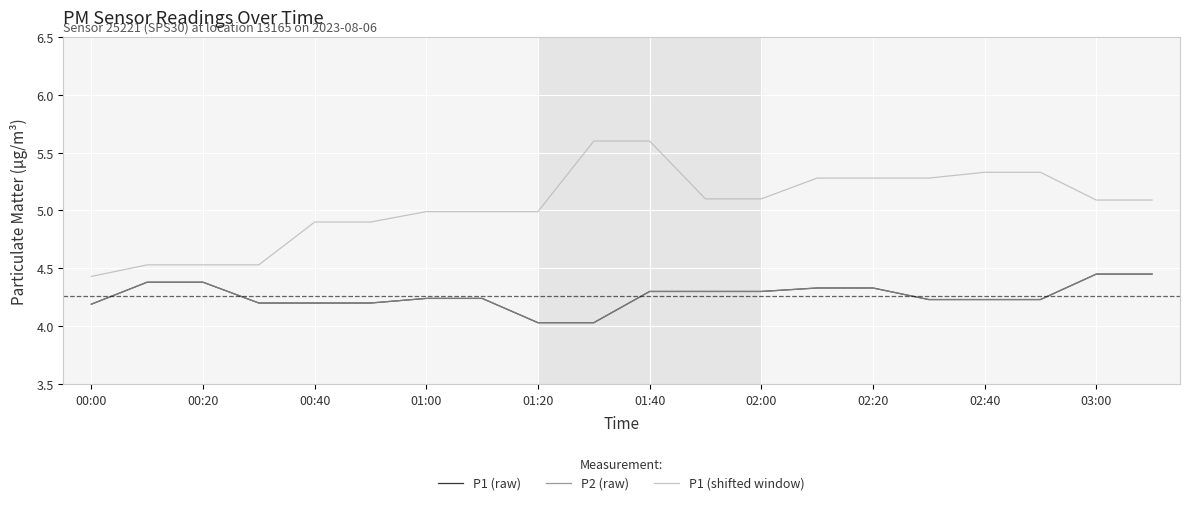

What is the difference between the second highest and minimum values in the P1 (shifted window) series?

1.2